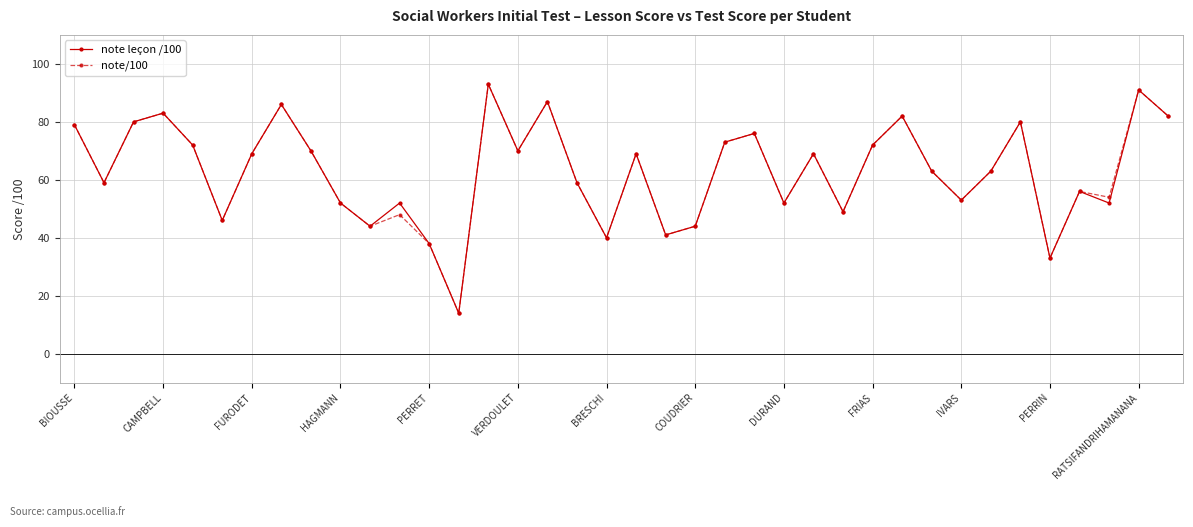

How many interior local valleys does the note leçon /100 series have?

12